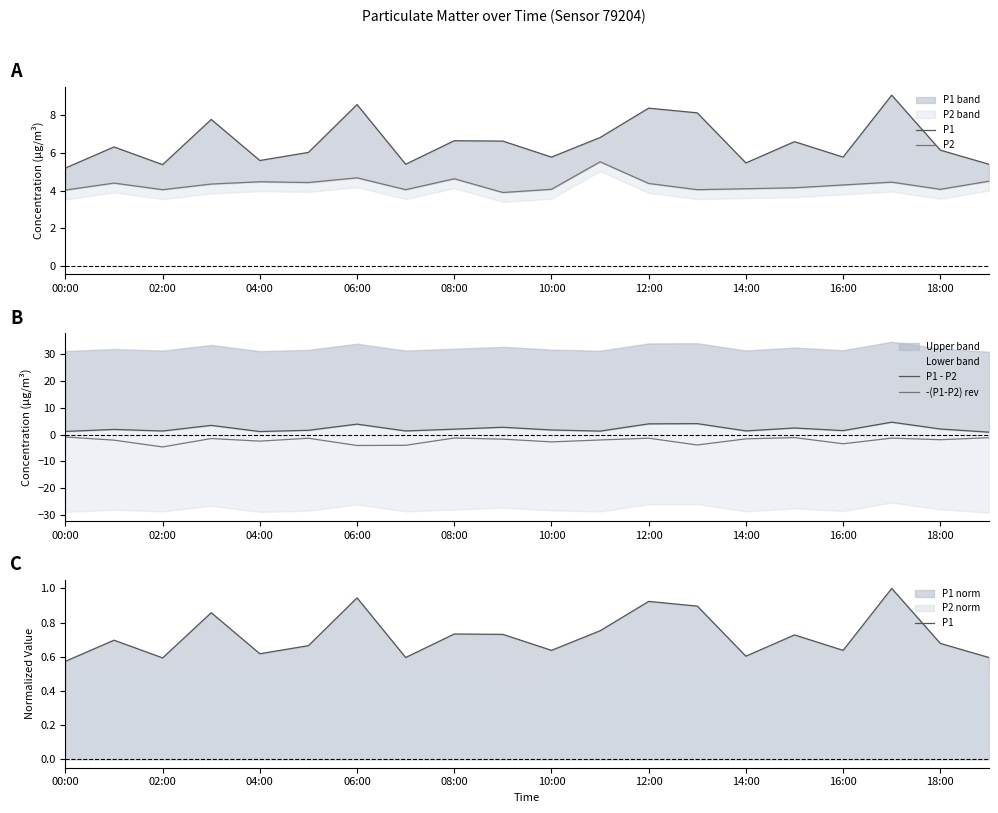

At which label does P1 - P2 first exceed 1?

00:00